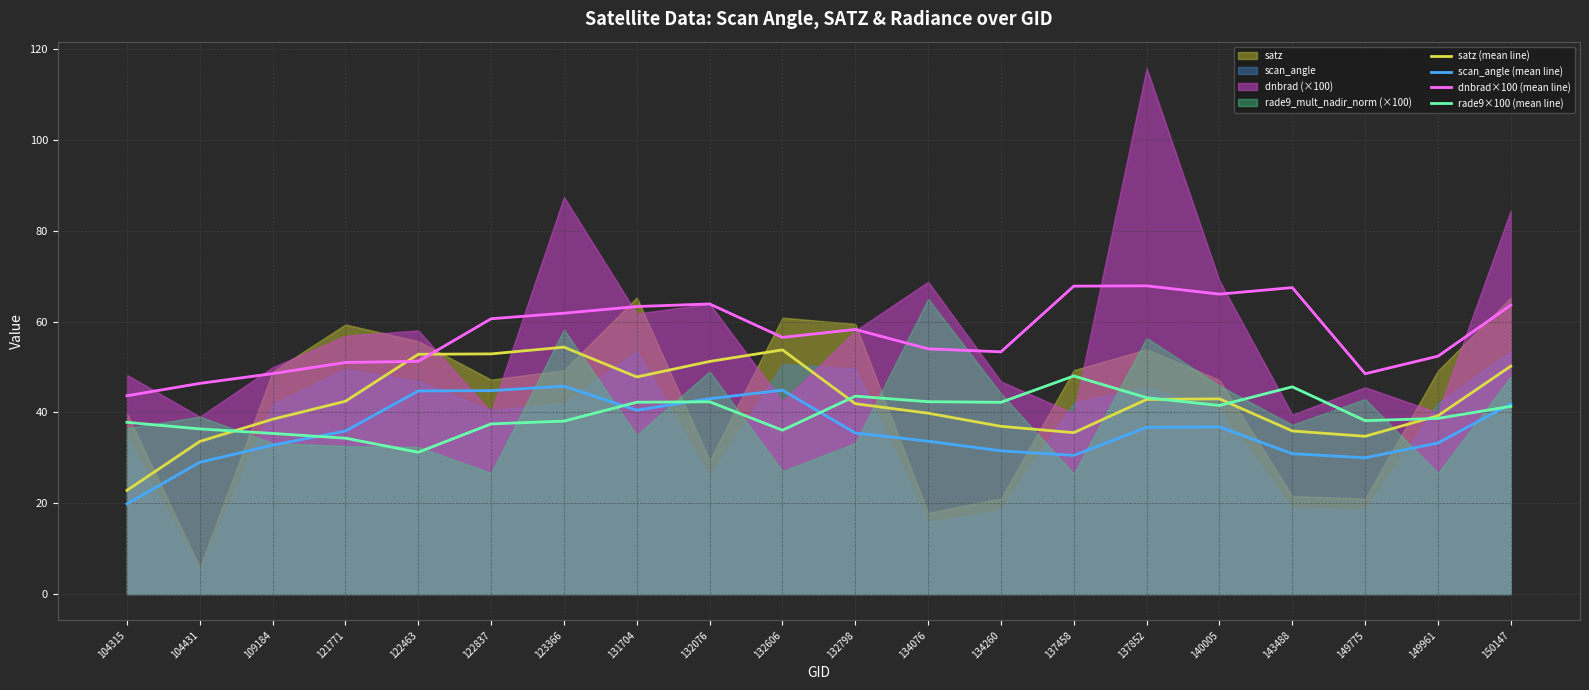

True or false: scan_angle (mean line) has a value of 16.7 at 149961.

False